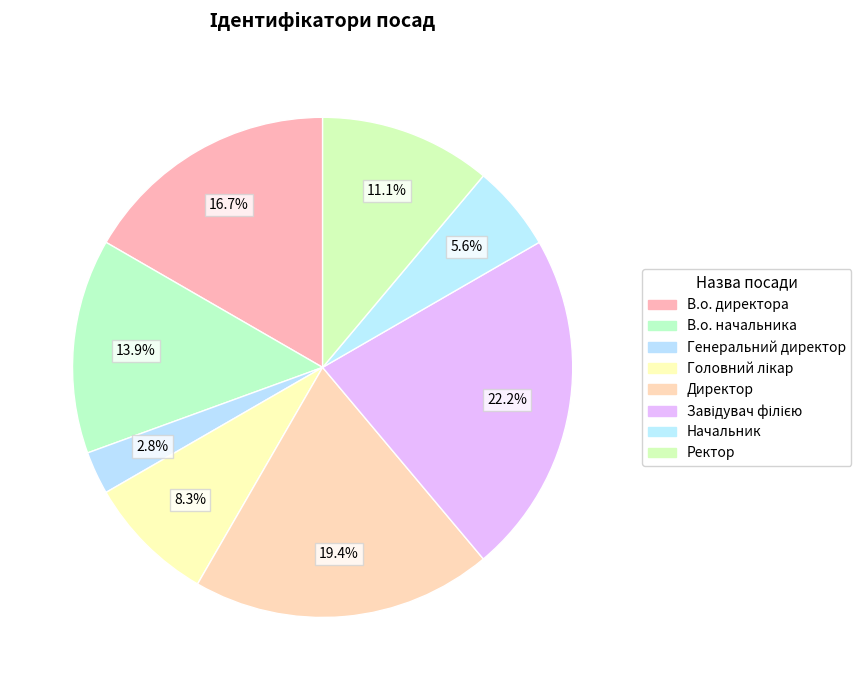

What is the change in value from Головний лікар to Ректор?

+1